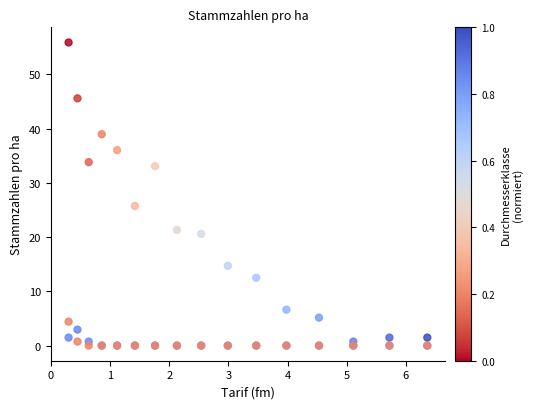

Across all series, what Y value is closest to 27?

25.7